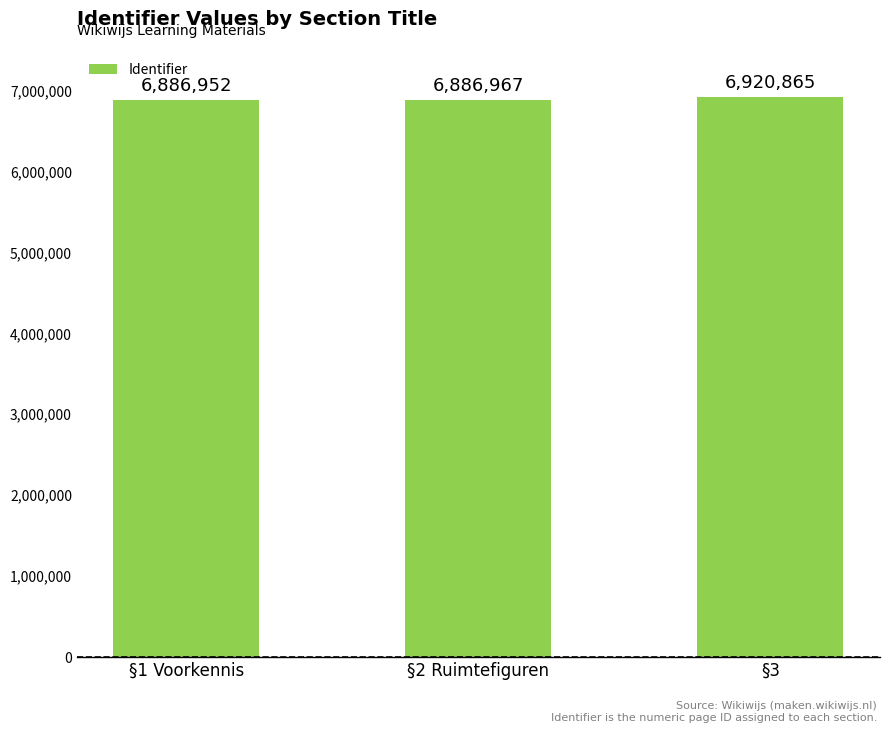

What is the maximum value shown in the chart?

6920865